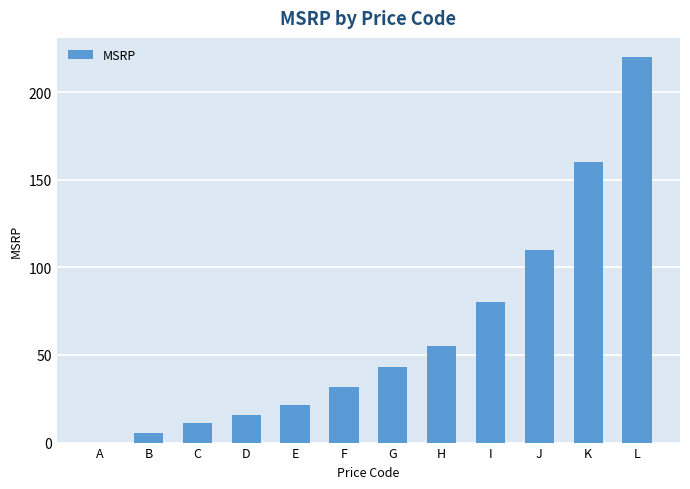

How many positive values are there?

11